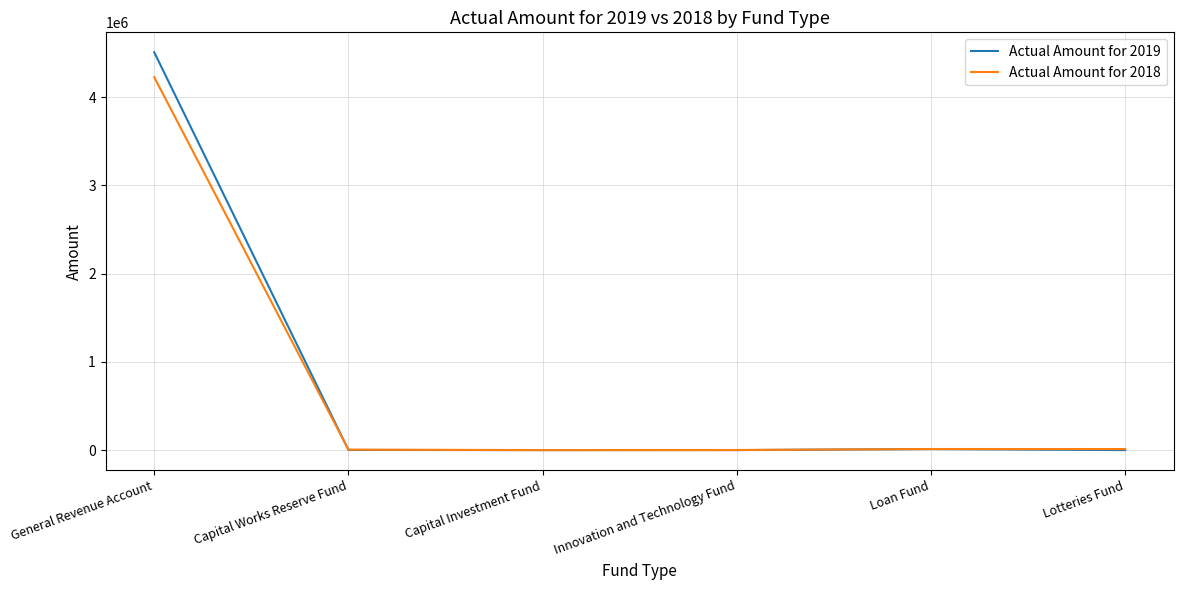

Rank the series by their maximum value, from highest to lowest.

Actual Amount for 2019, Actual Amount for 2018